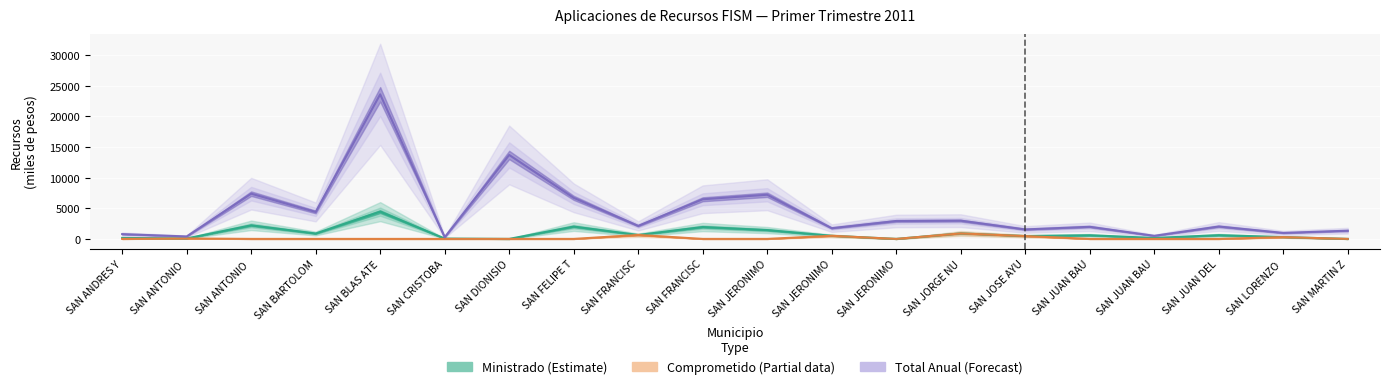

At which category is the sum across all series the highest?

SAN BLAS ATE